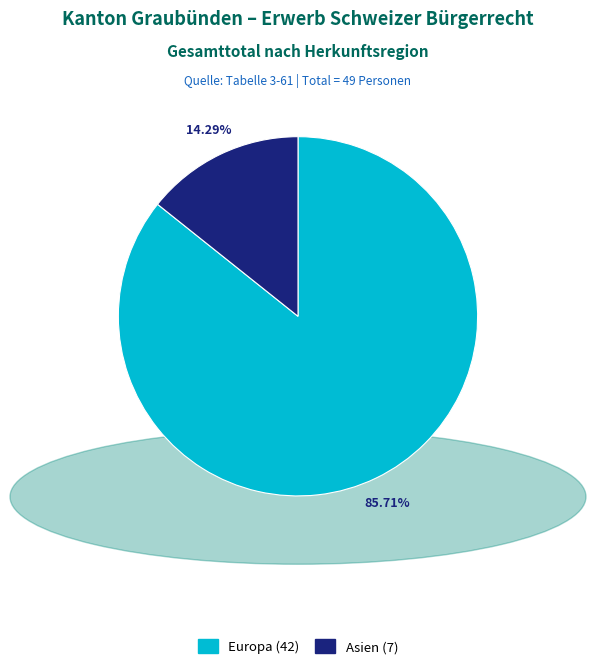

Is there a majority slice in this chart?

Yes